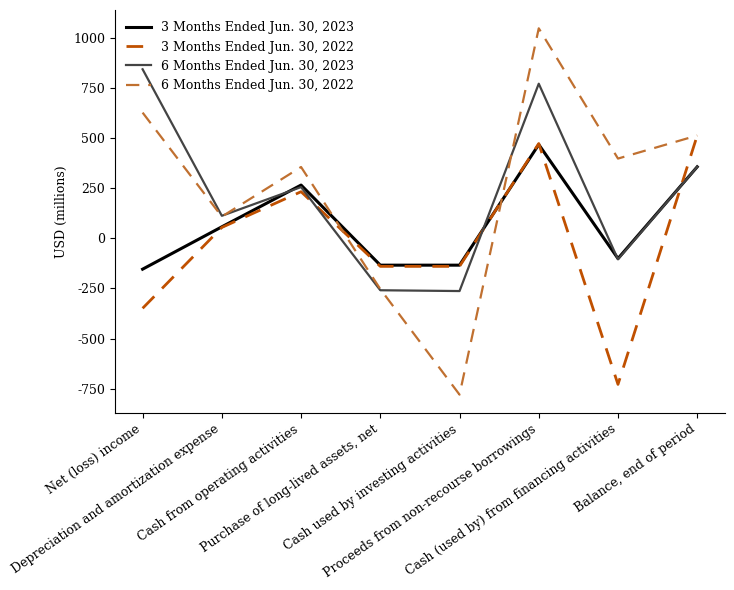

List the series in order of their peak value, highest first.

6 Months Ended Jun. 30, 2022, 6 Months Ended Jun. 30, 2023, 3 Months Ended Jun. 30, 2022, 3 Months Ended Jun. 30, 2023